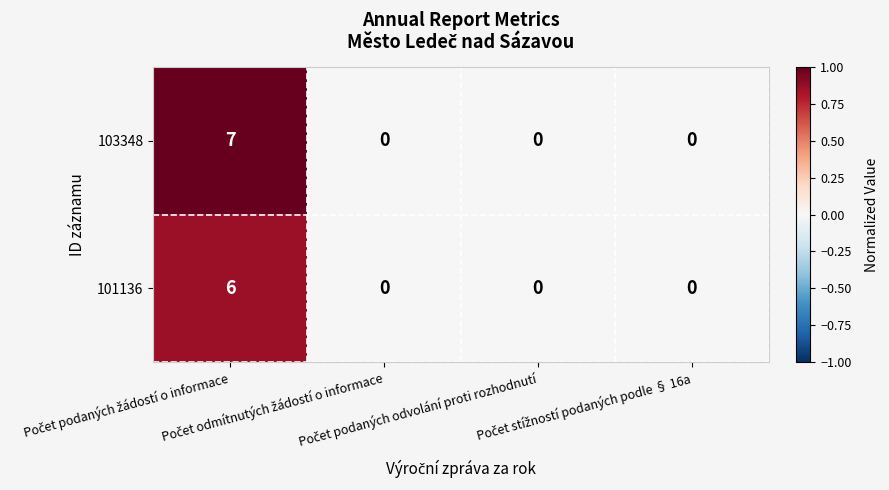

Which series has the widest spread of values?

103348